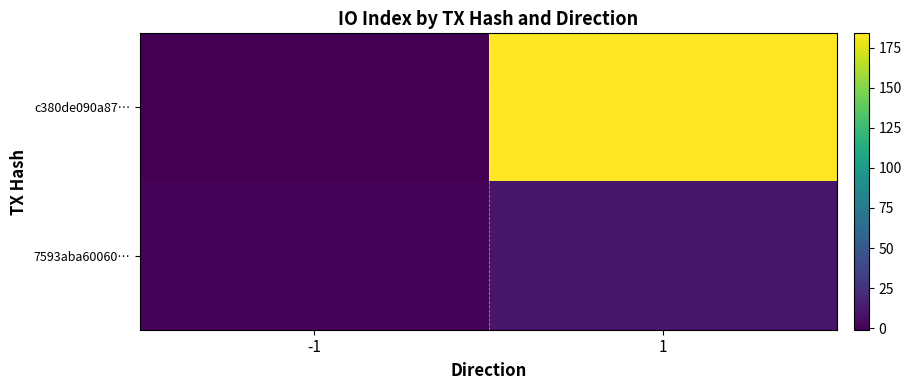

Rank the series at 1 from lowest to highest value.

7593aba60060…, c380de090a87…